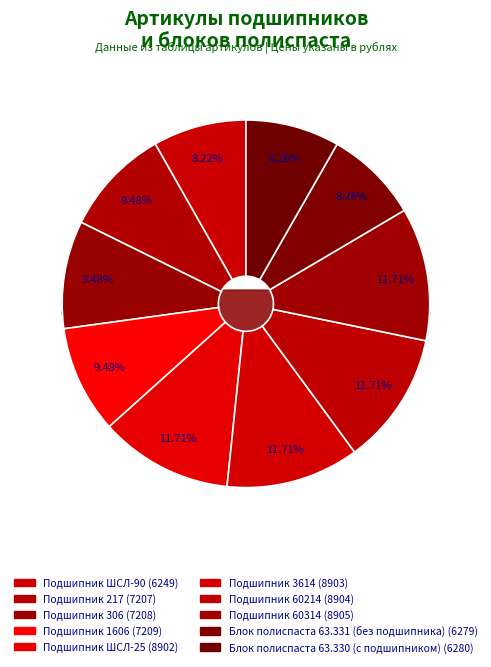

How much of the chart is everything except Подшипник 306?

90.5%